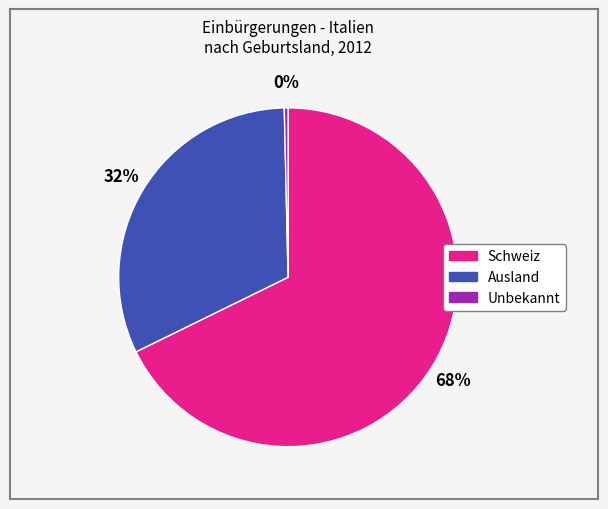

Rank the categories by value from lowest to highest.

Unbekannt, Ausland, Schweiz